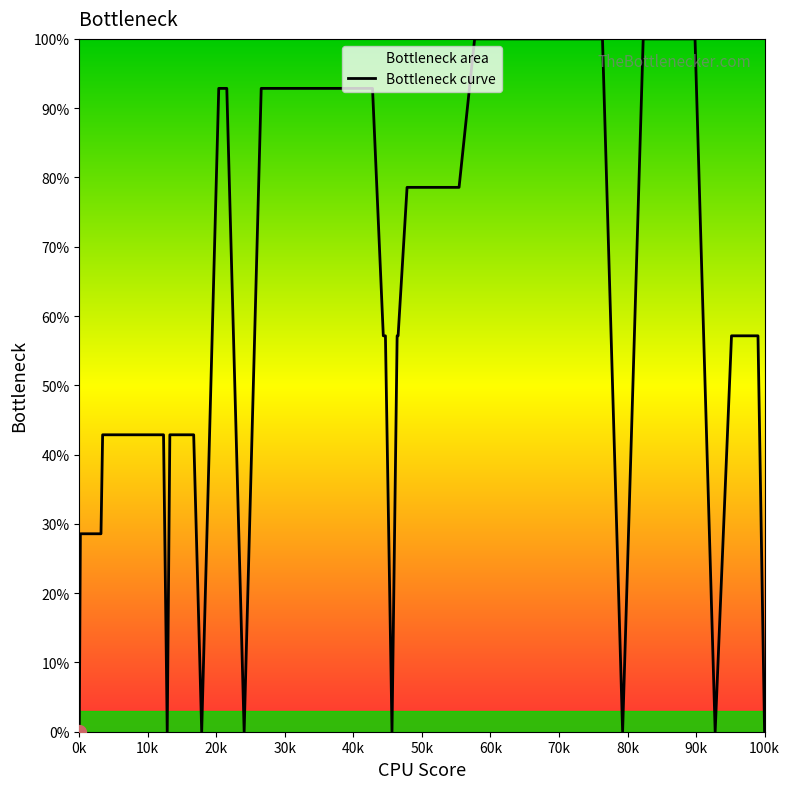

How many values are above zero?

26